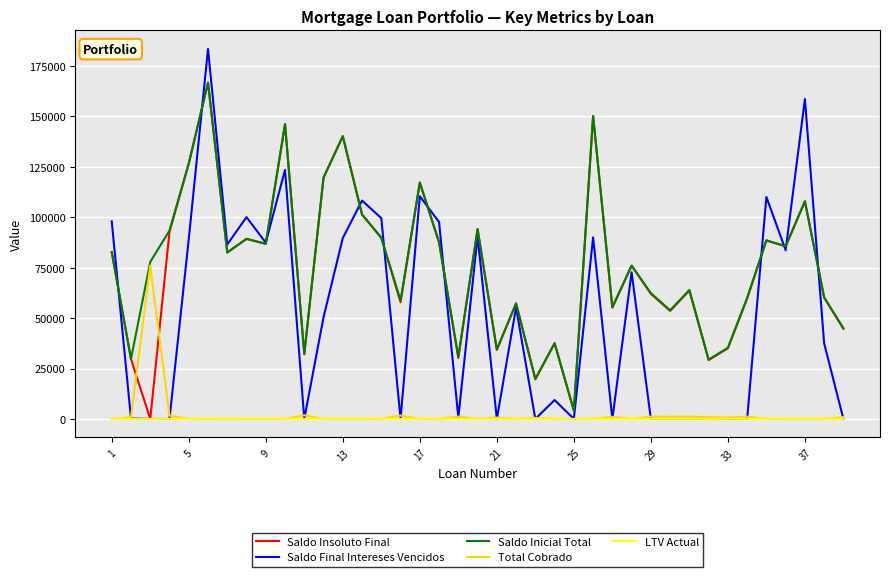

At how many categories does at least one series exceed 171326?

1